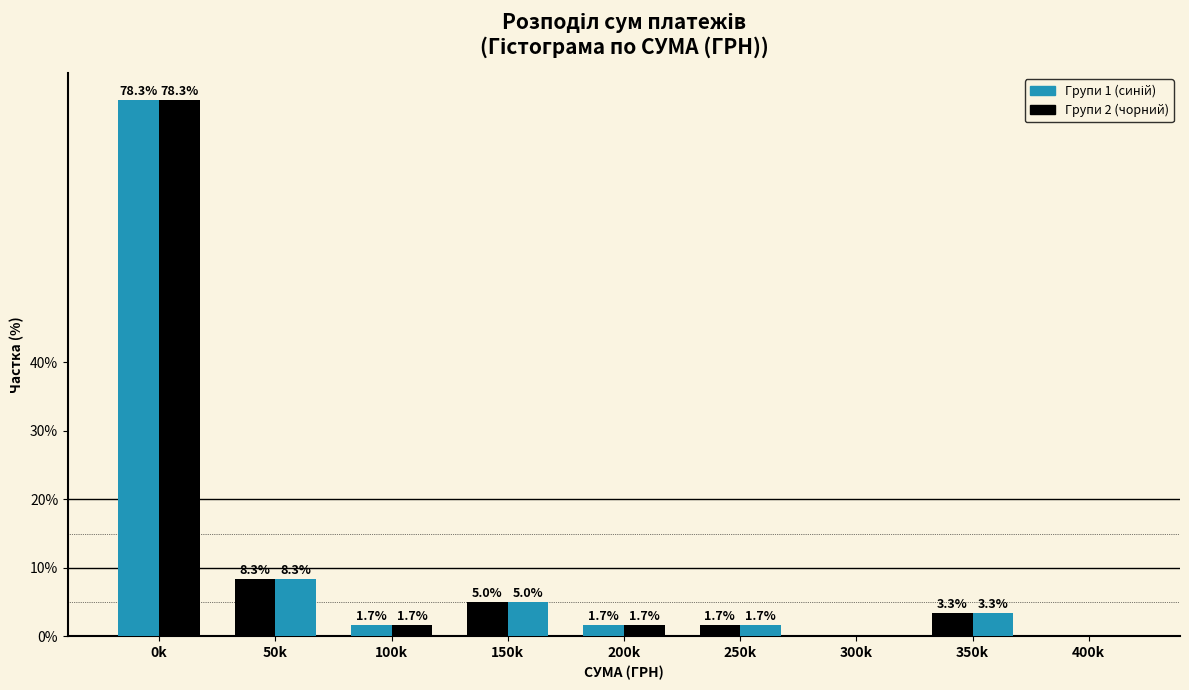

Count the number of categories in the chart.

9